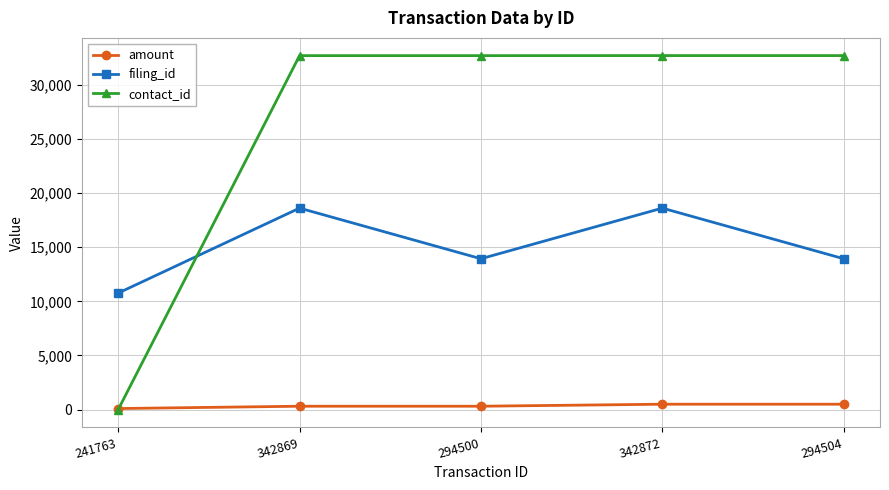

How many interior local peaks does the filing_id series have?

2